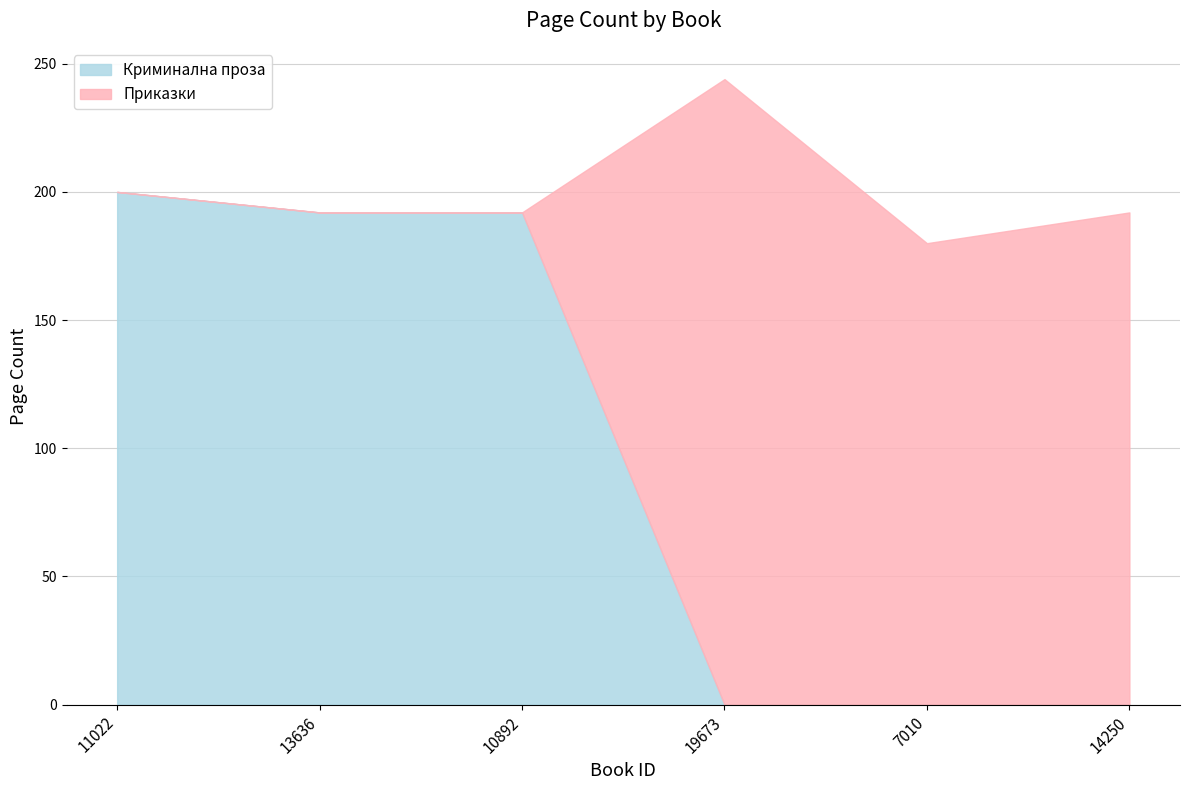

Between 13636 and 10892, which is larger?

13636